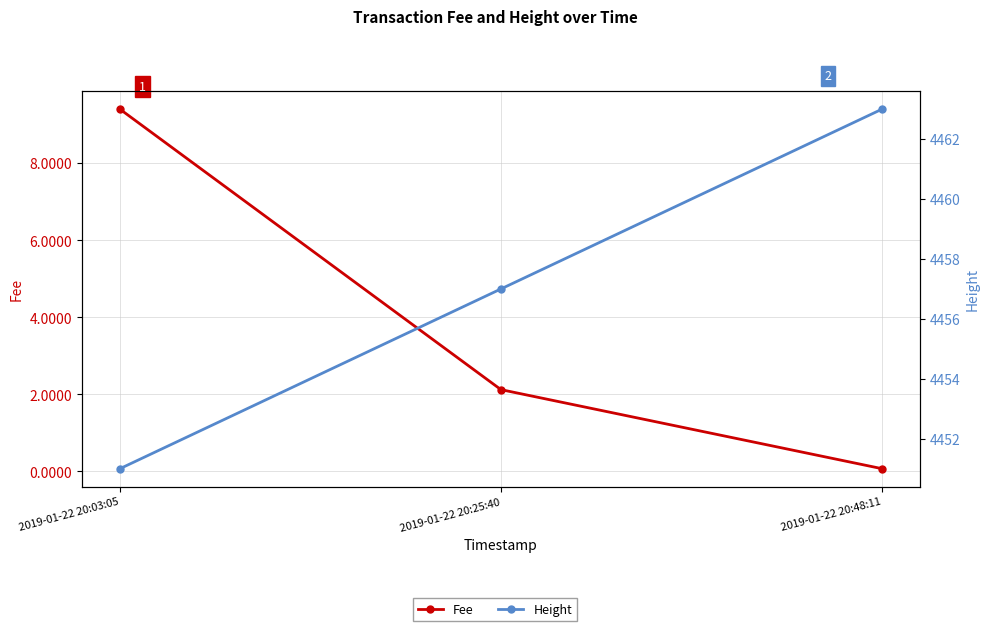

How many lines are shown in the chart?

2